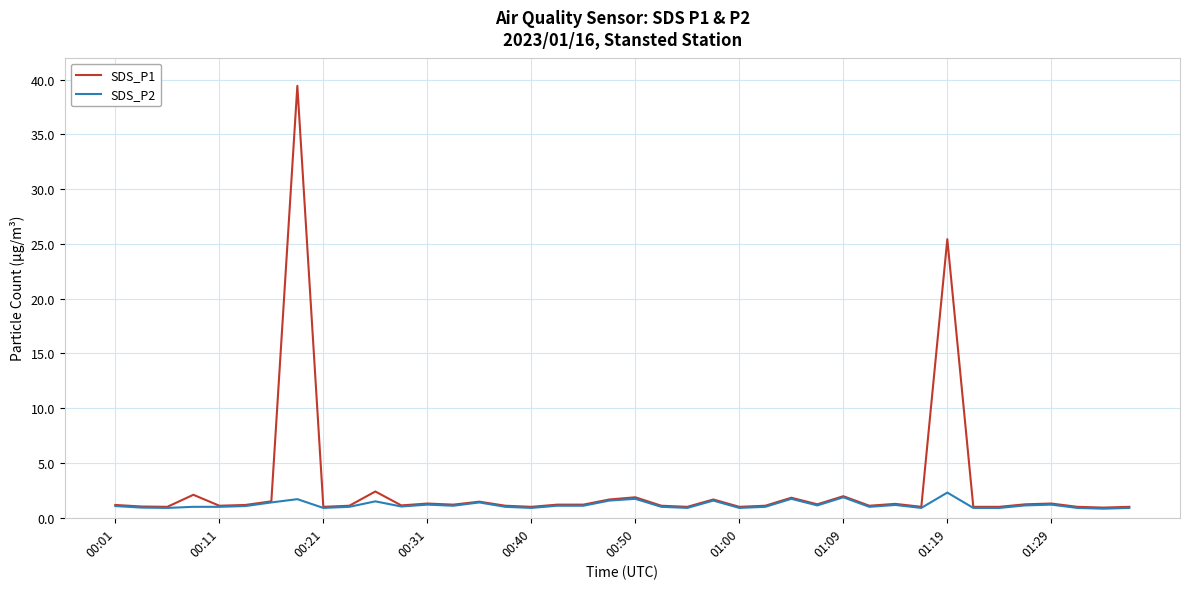

What is the difference between the maximum and second lowest values in the SDS_P1 series?

38.4